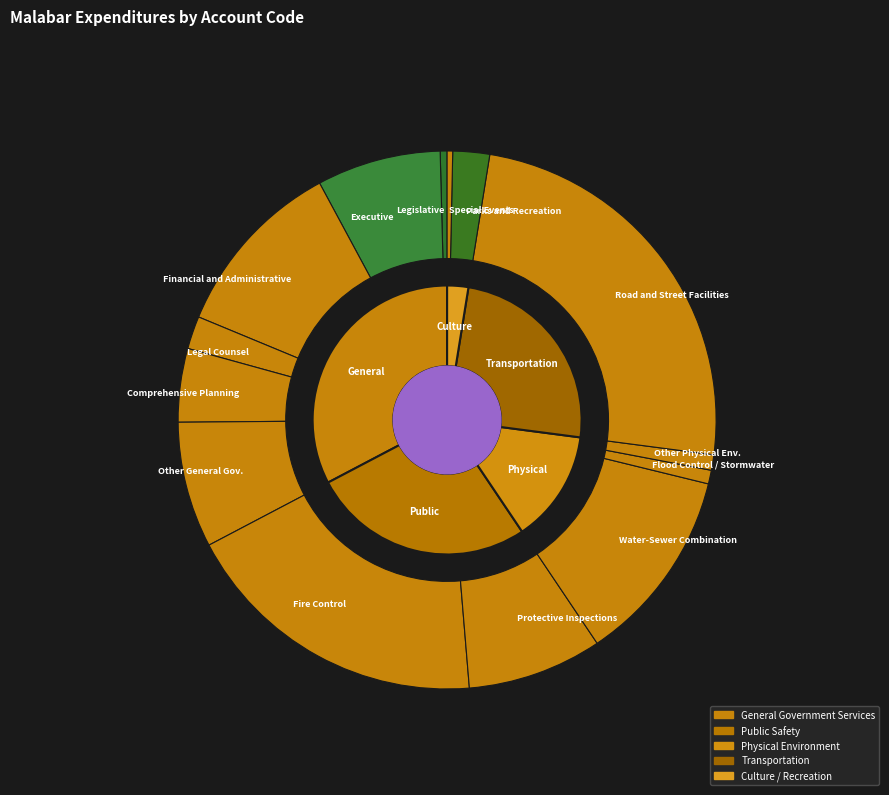

Which category has the smallest portion of the pie?

Culture / Recreation